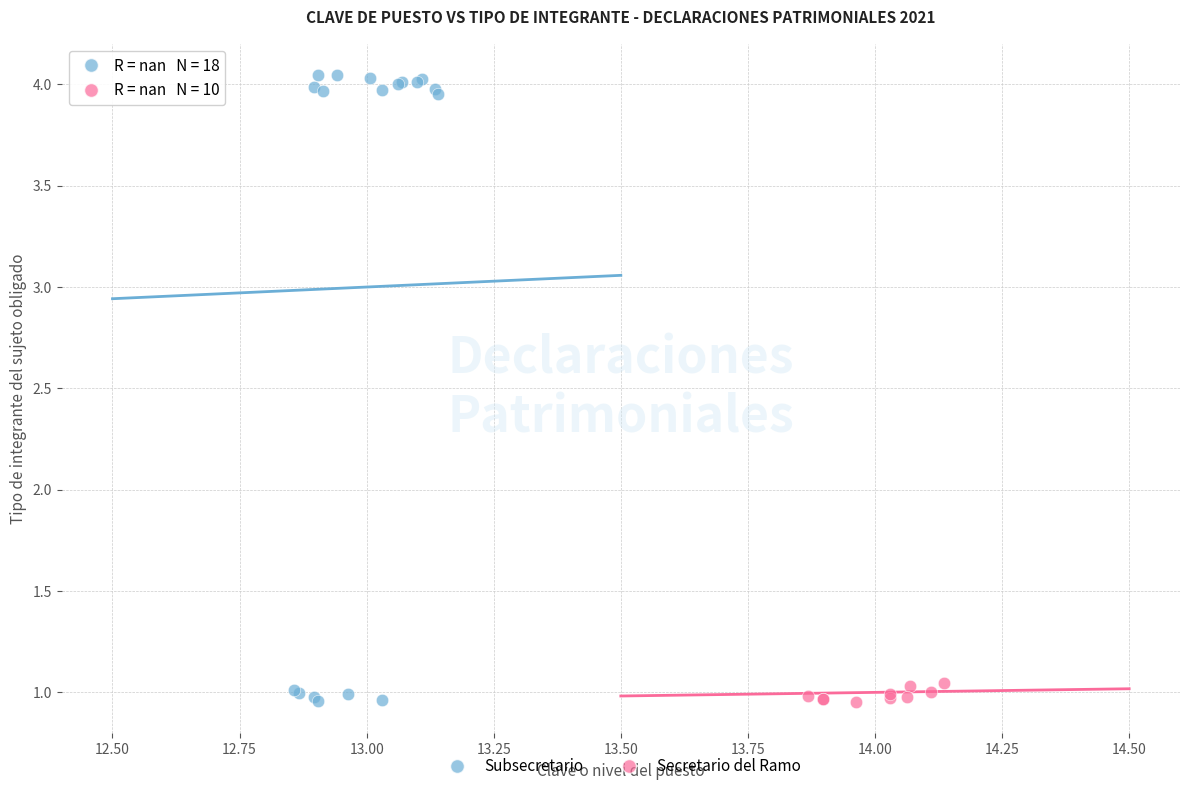

Which series contains the highest Y value?

Subsecretario